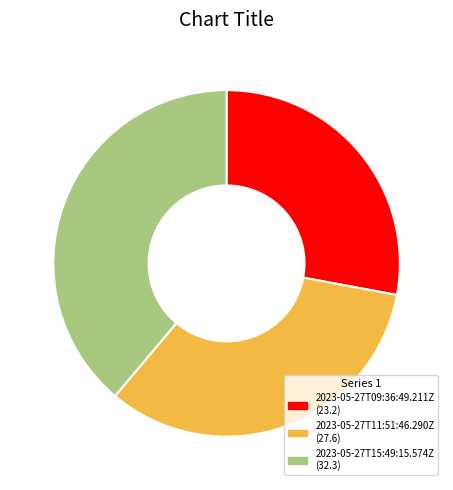

How many slices are in this pie chart?

3